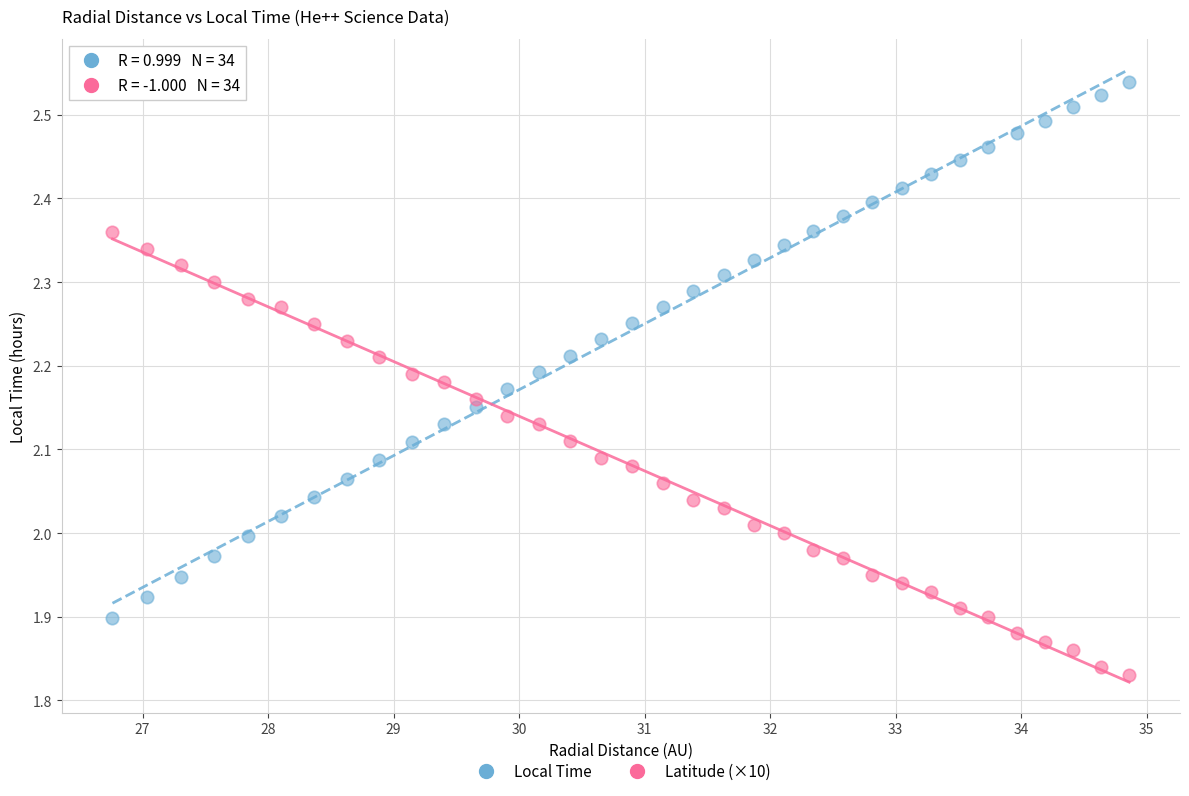

Which series has the widest spread of Y values?

Local Time